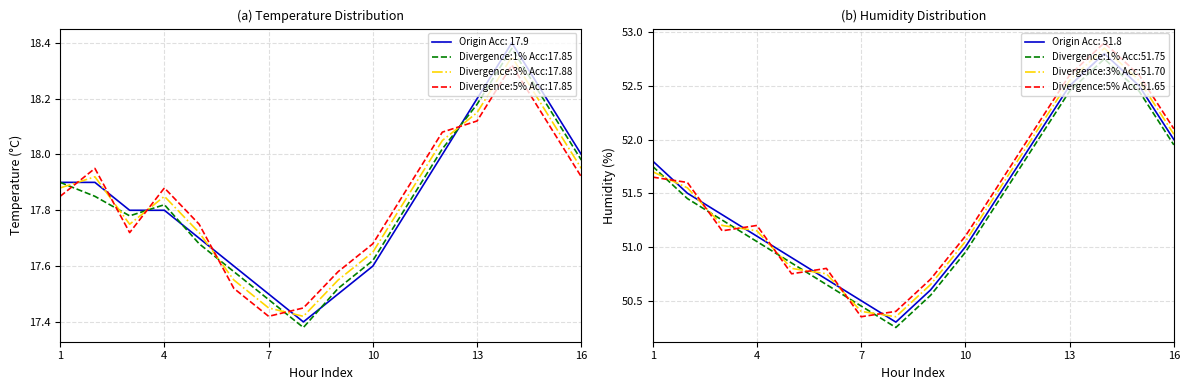

Does the chart display data point markers on the line(s)?

No